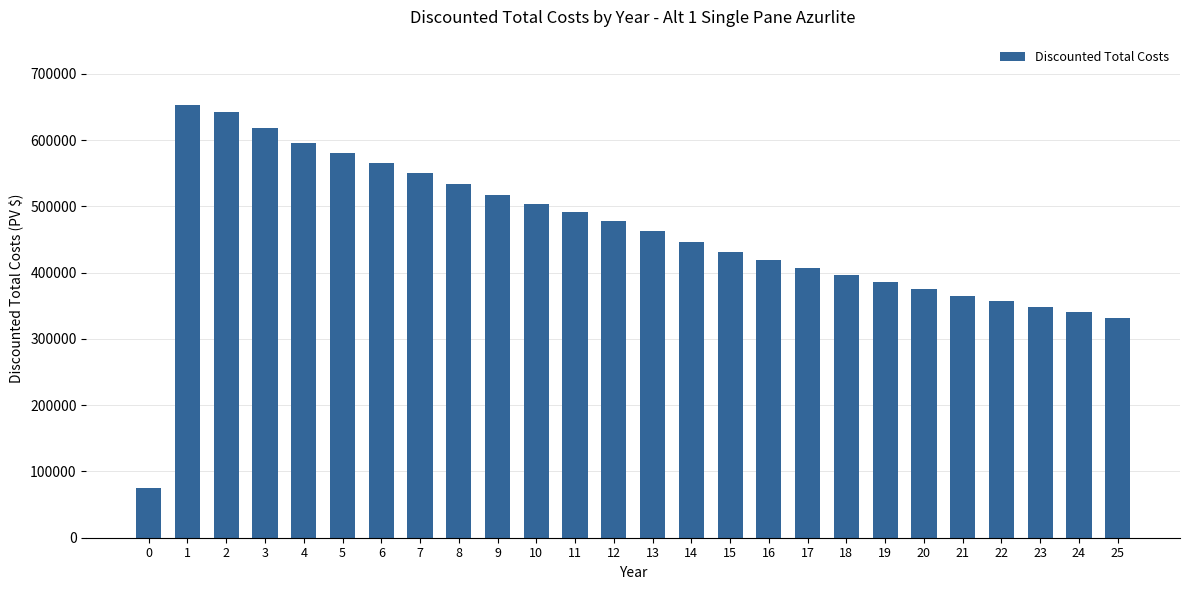

What is the value of the 16th bar from the left?

431666.2